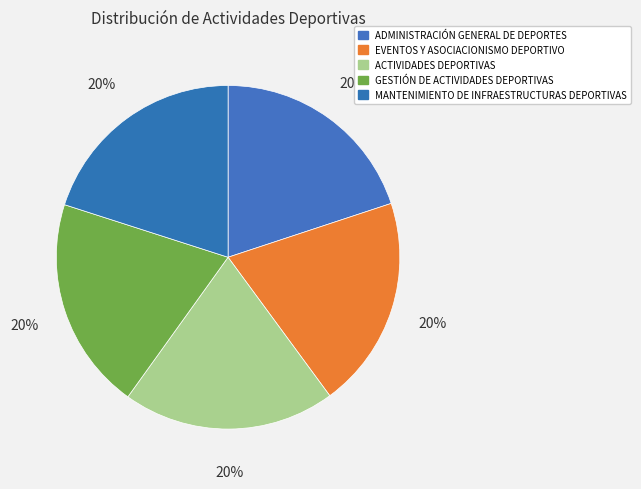

To the nearest percent, what is the combined percentage of MANTENIMIENTO DE INFRAESTRUCTURAS DEPORTIVAS and ACTIVIDADES DEPORTIVAS?

40%